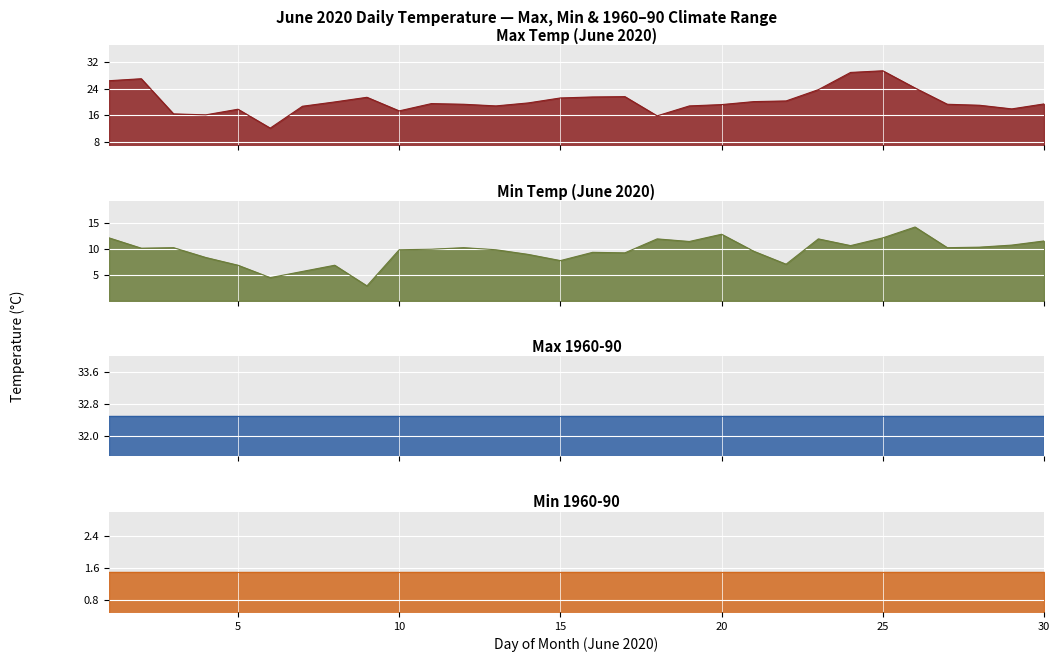

Which series has the largest range (max minus min)?

Max